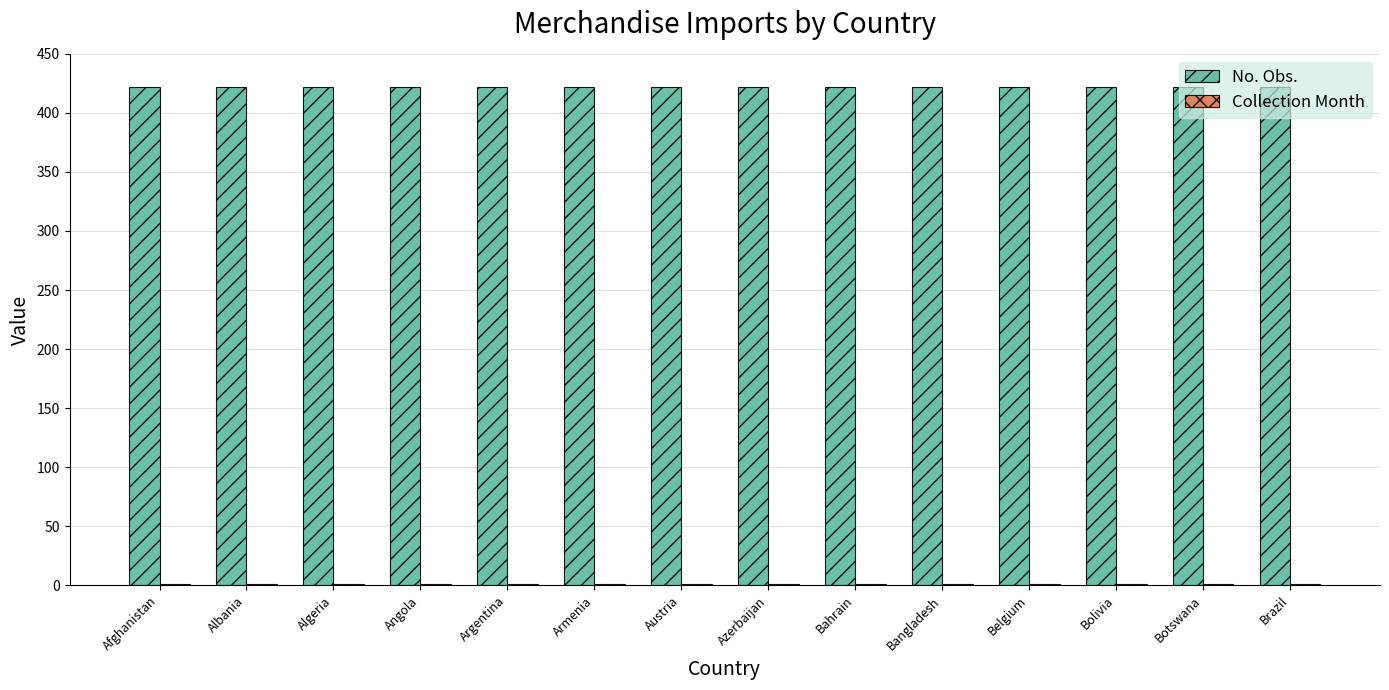

Which series has the largest total across all categories?

No. Obs.